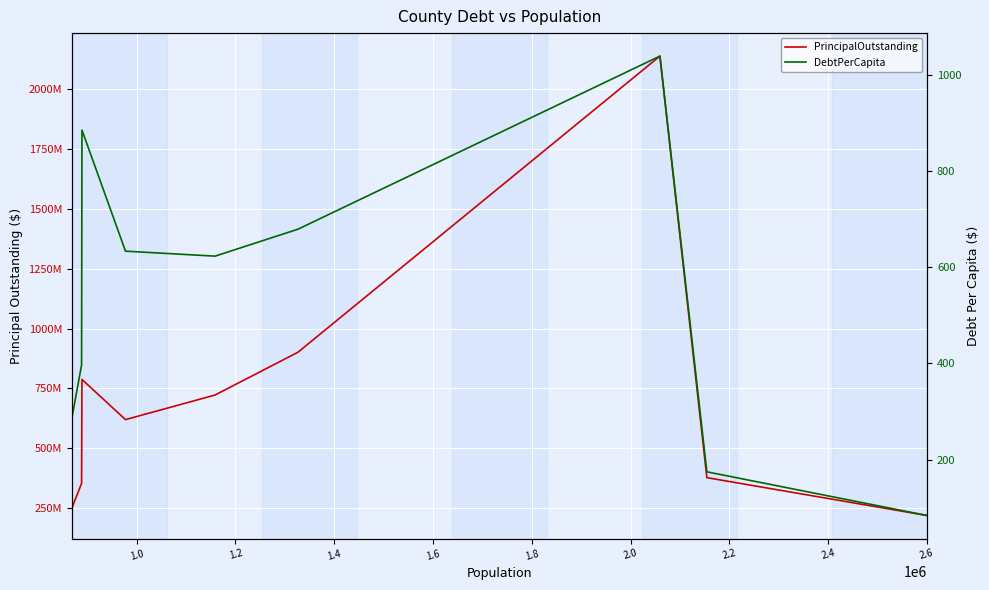

How many lines are shown in the chart?

2